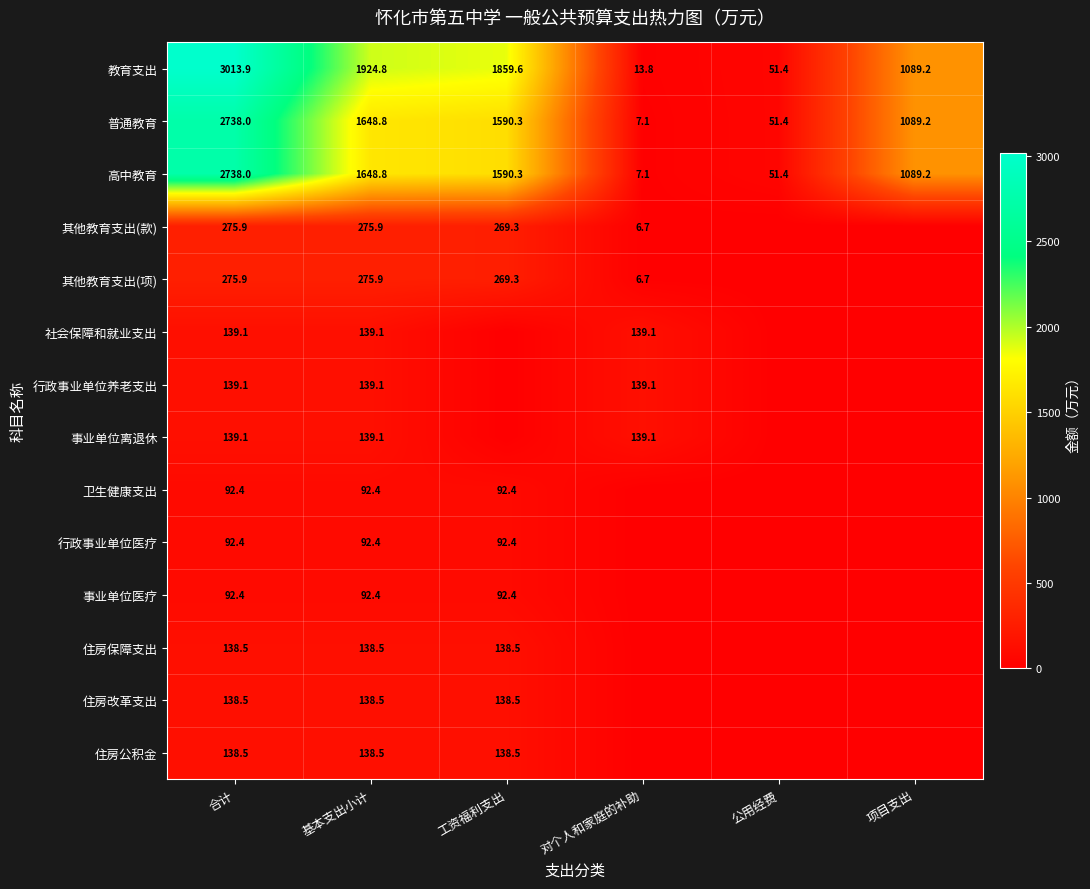

True or false: 行政事业单位养老支出 has a value of 205.5 at 基本支出小计.

False